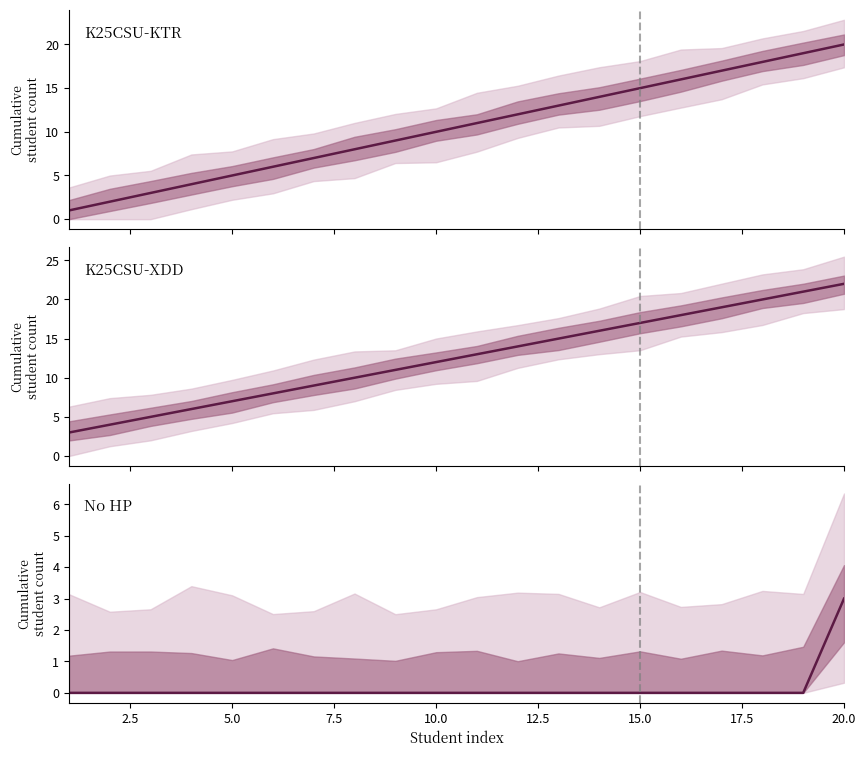

Does the chart have visible grid lines?

No